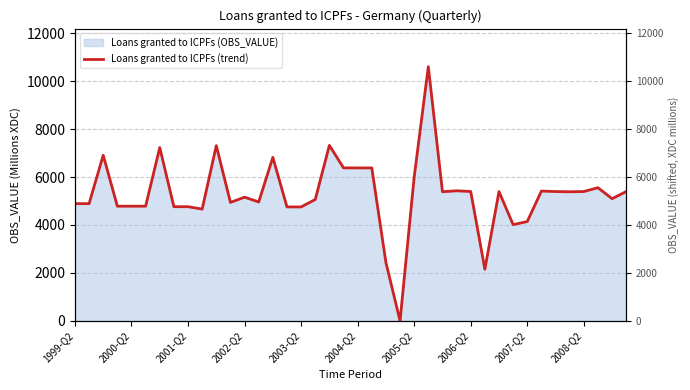

Between 12 and 18, which is larger?

18